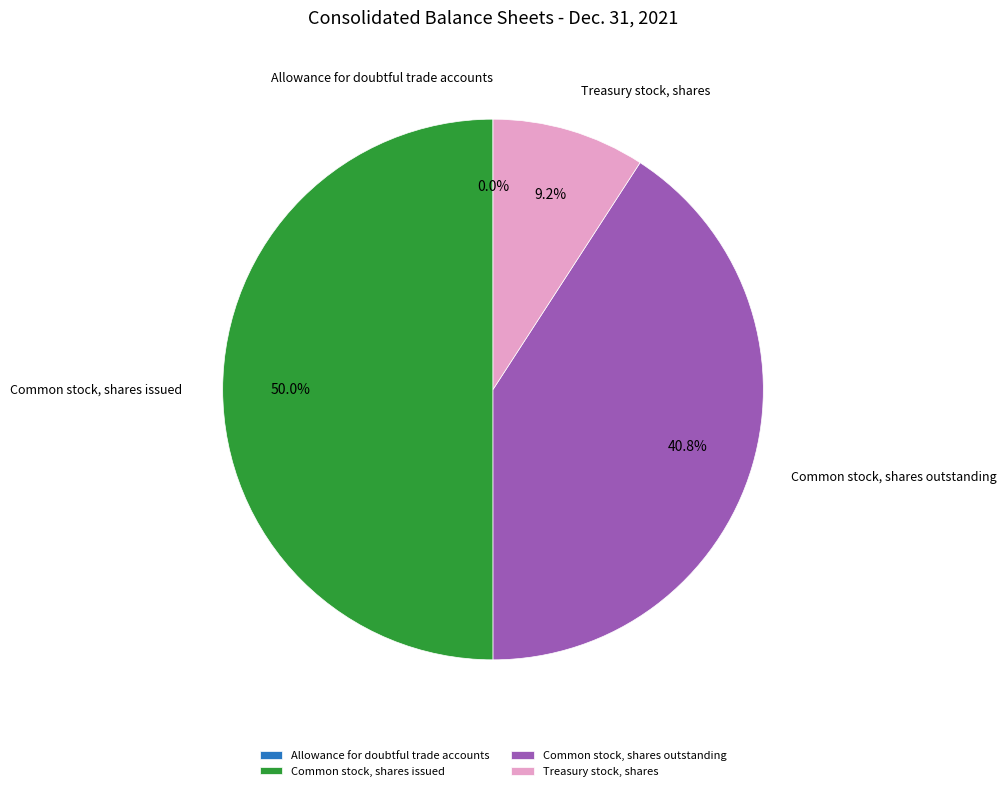

What is the largest slice in the pie chart?

Common stock, shares issued